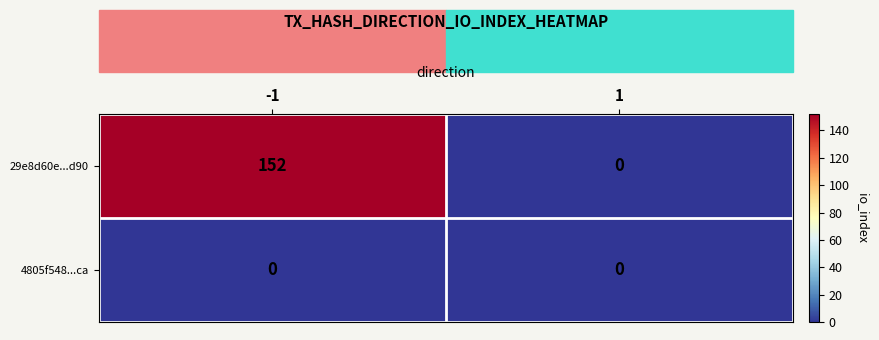

Rank the categories by 29e8d60e...d90 value from lowest to highest.

1, -1